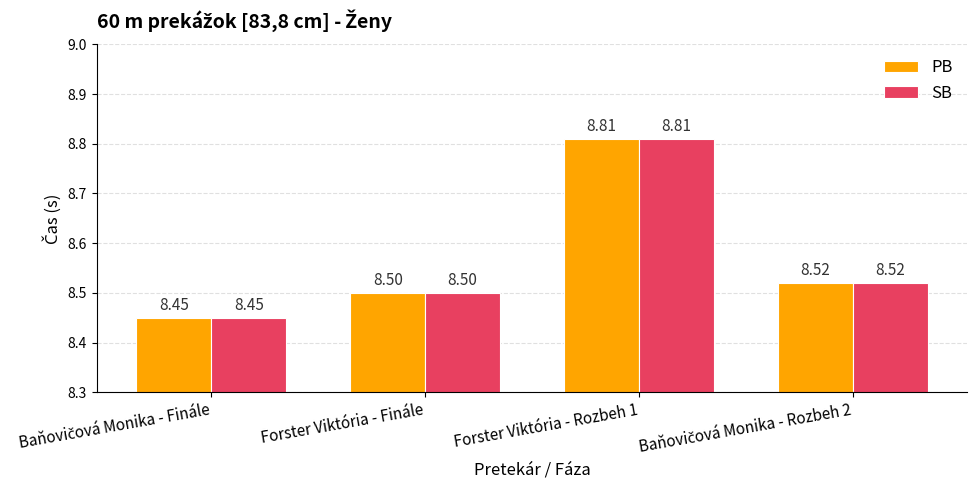

What is the sum of all SB values?

34.3